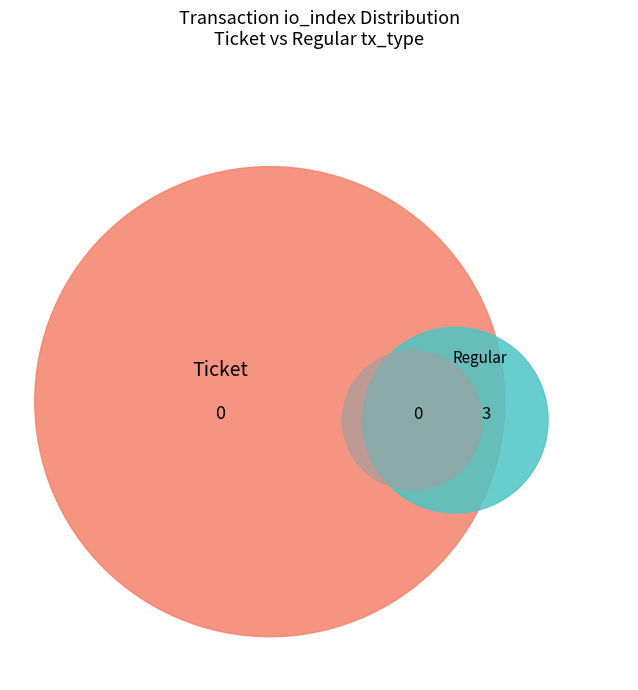

What is the largest slice in the pie chart?

Regular